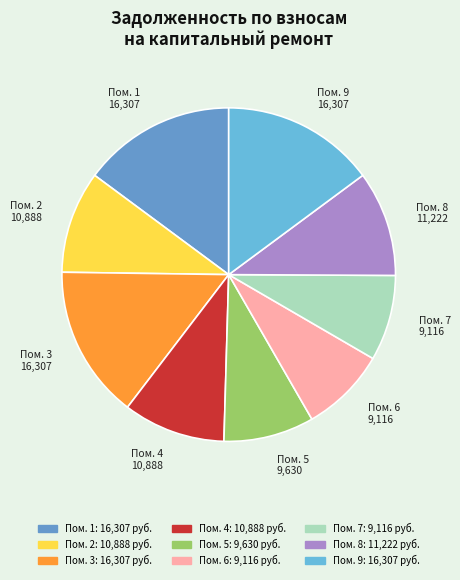

Is it true that Пом. 9 is 27% of the pie?

False